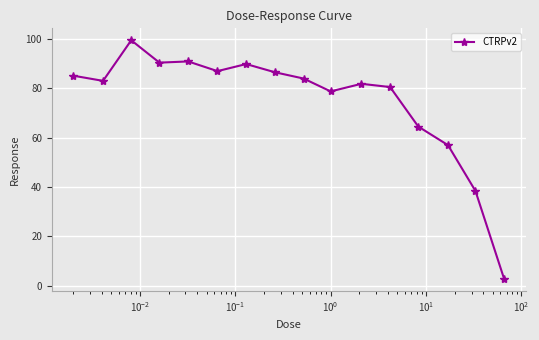

Reading left to right, list all the values displayed in this chart.

85.0	83.0	99.4	90.3	90.8	86.9	89.8	86.4	83.9	78.7	81.8	80.5	64.5	57.0	38.4	2.8